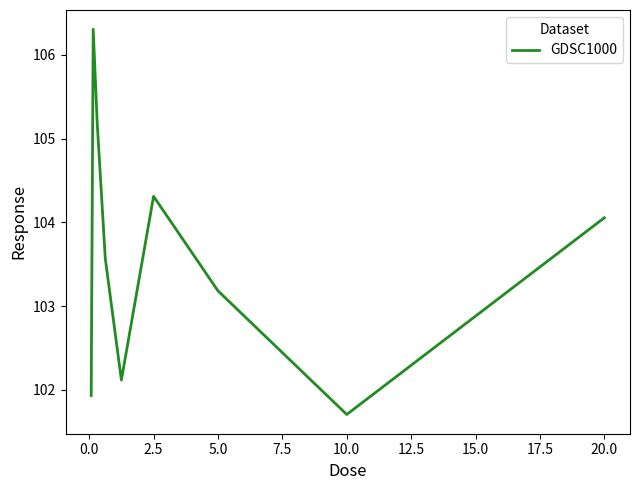

What is the smallest value displayed?

101.7